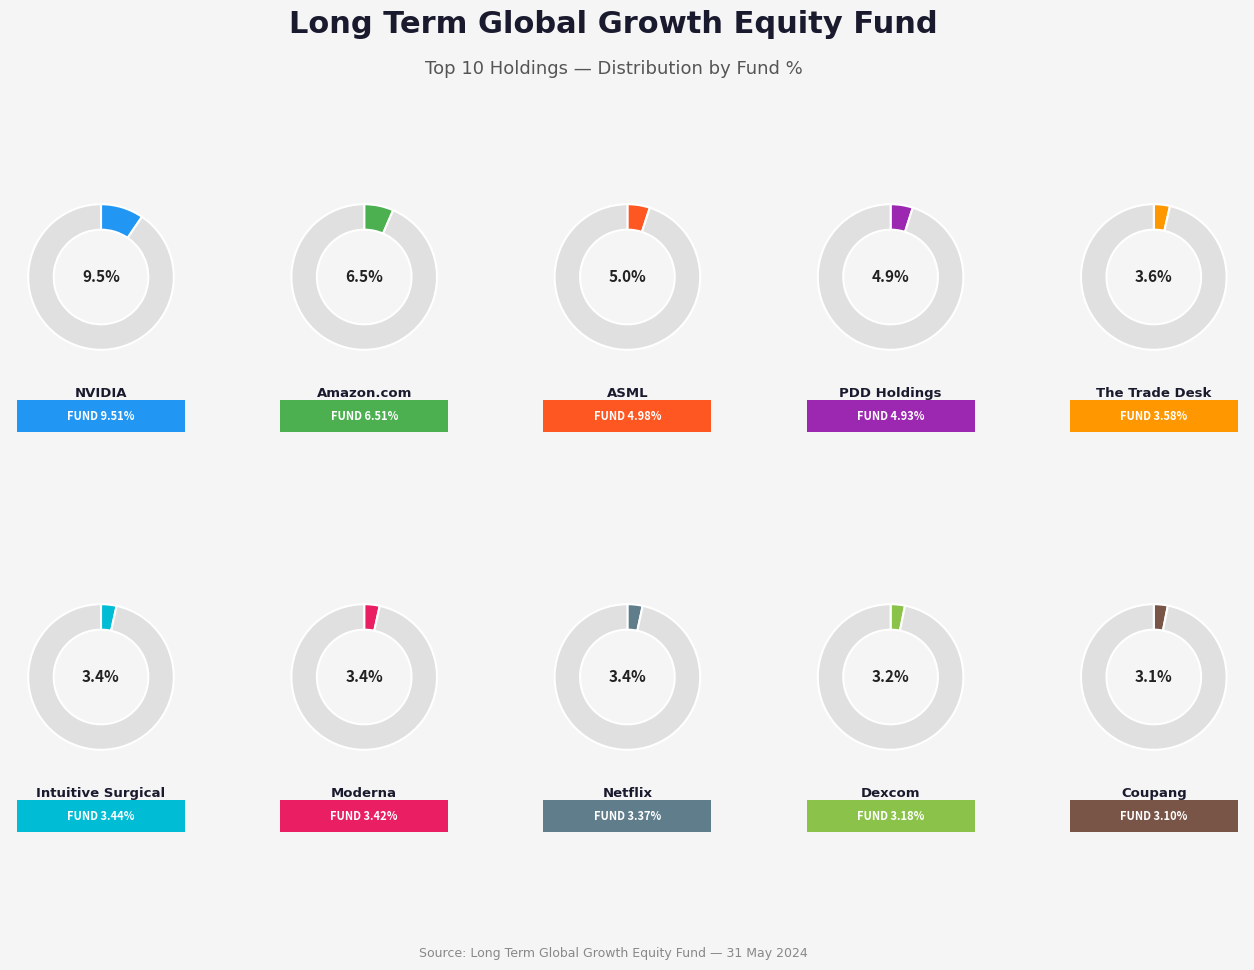

Is there any slice that represents more than half of the pie?

No